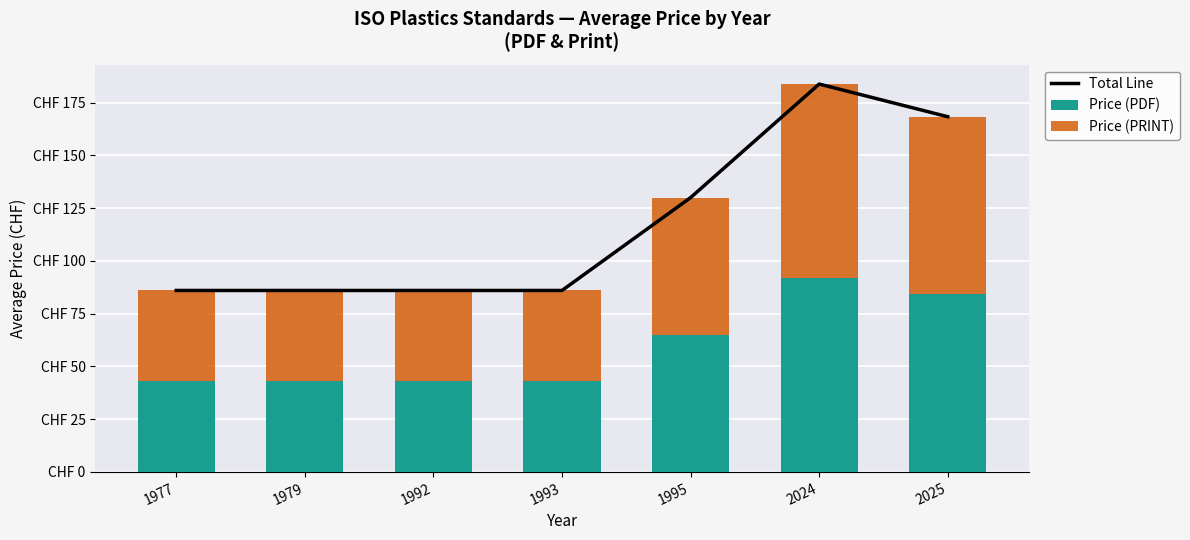

Which series has the largest total across all categories?

Total Line